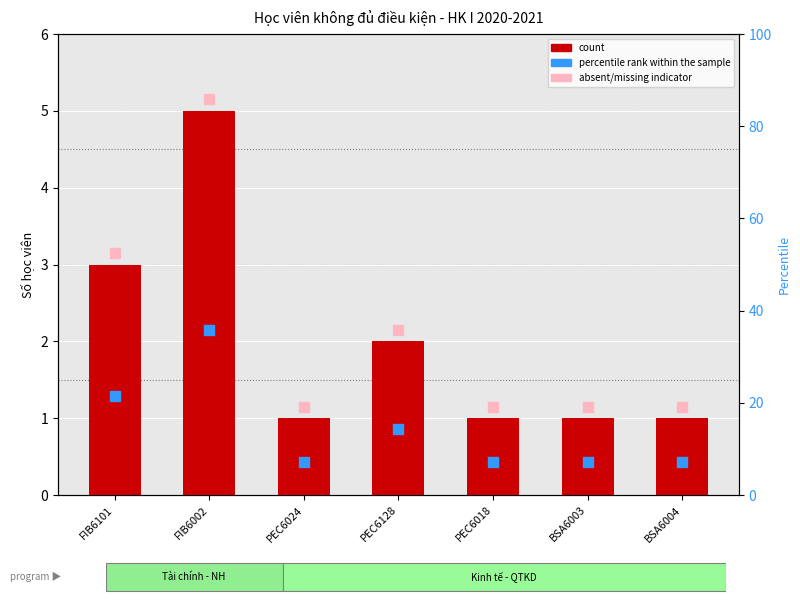

Which series reaches the minimum Y coordinate?

count